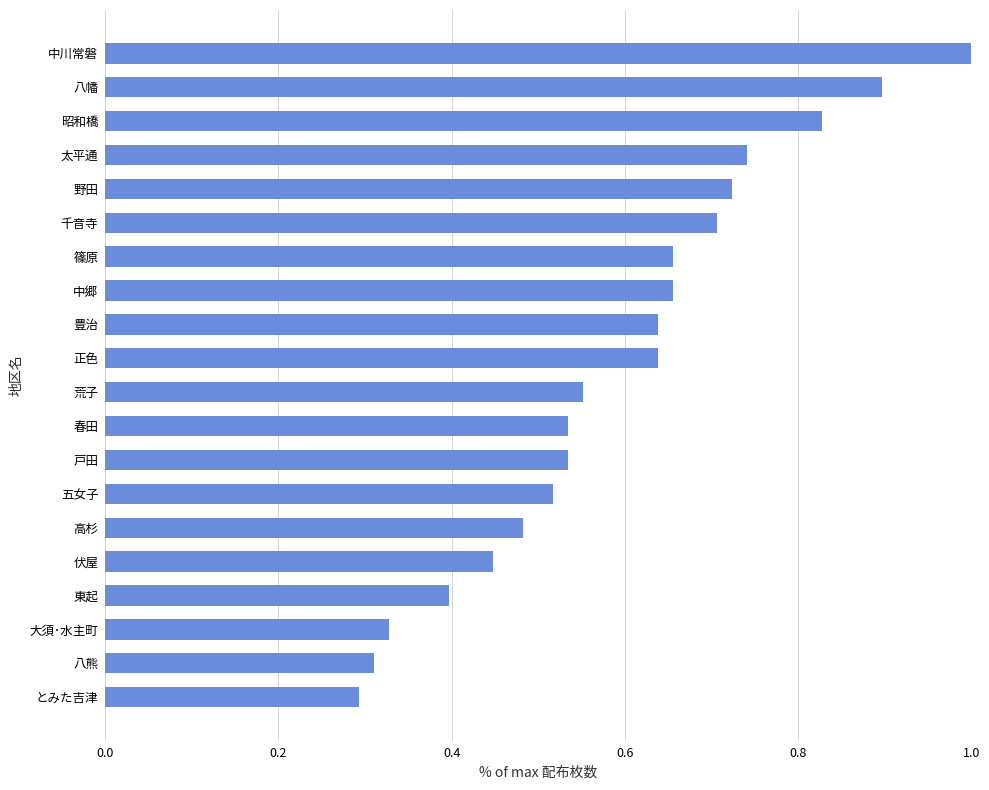

Between 千音寺 and 八熊, which is larger?

千音寺